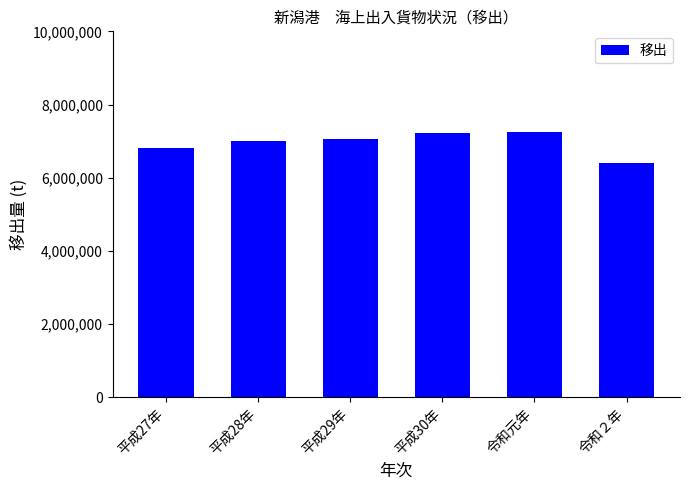

Is it true that the value at 平成29年 is 4598712?

False